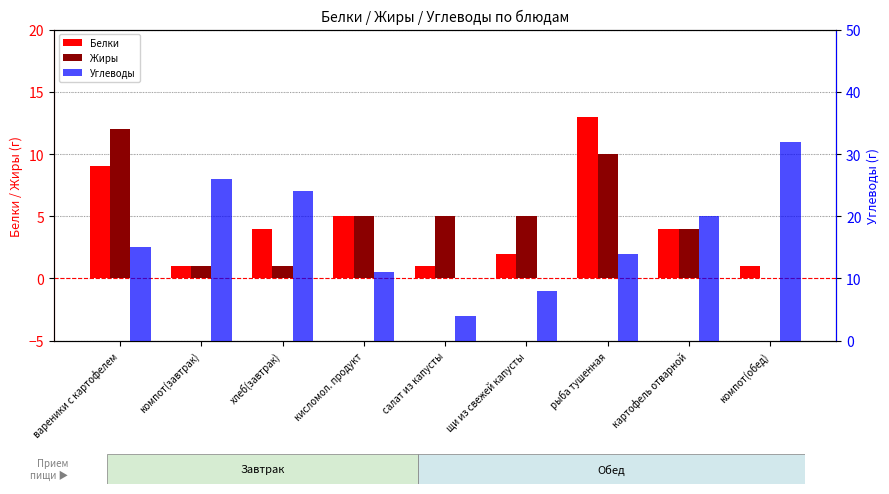

How many bars are there in total?

27